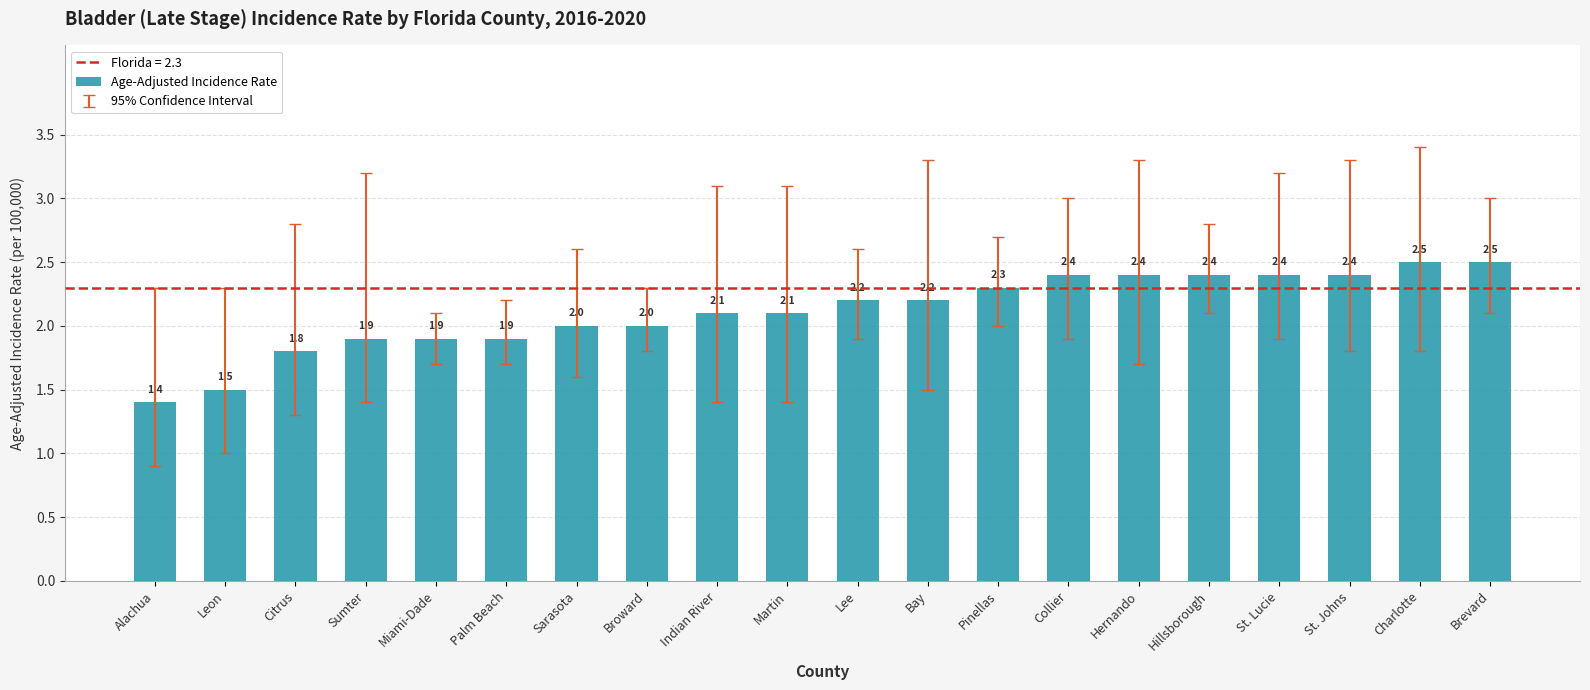

Where is the data nearest to the value 1?

Alachua